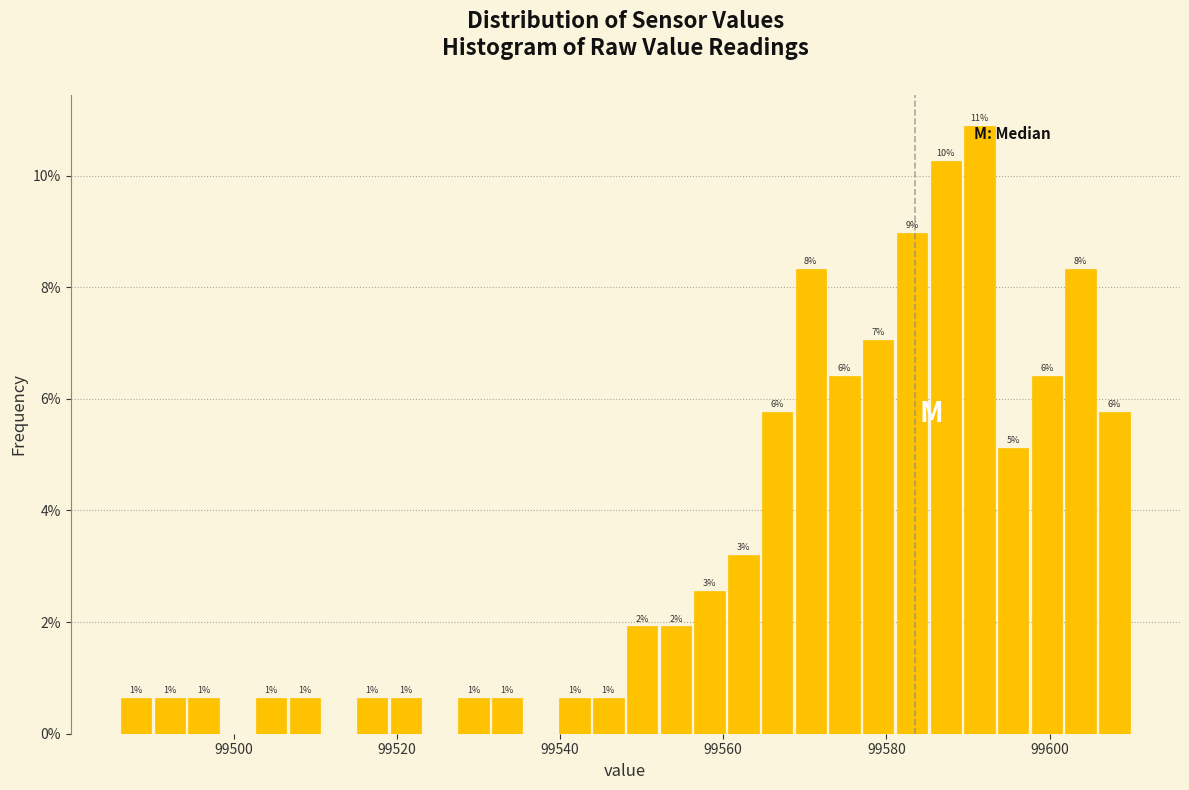

Read against the x-axis, roughly where is the centre of the tallest bar?

99592